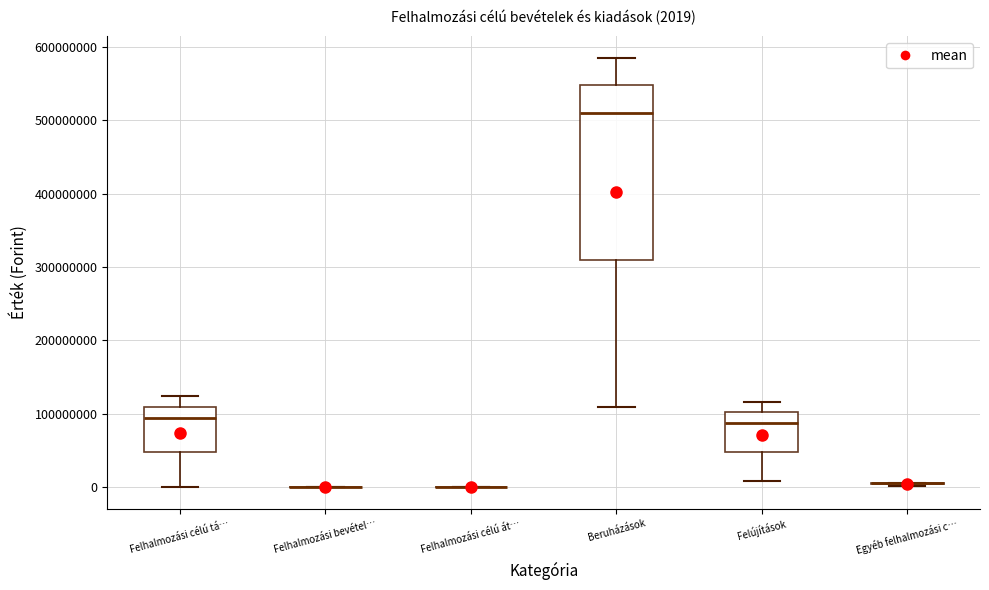

Comparing the boxes themselves (not the whiskers), which one is the tallest?

Beruházások